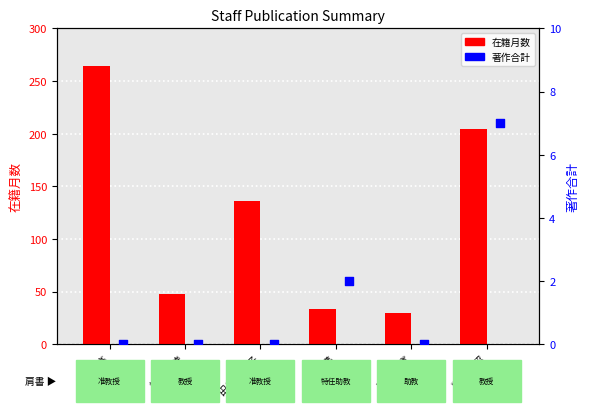

What is the total value across all series at 月本 準?

35